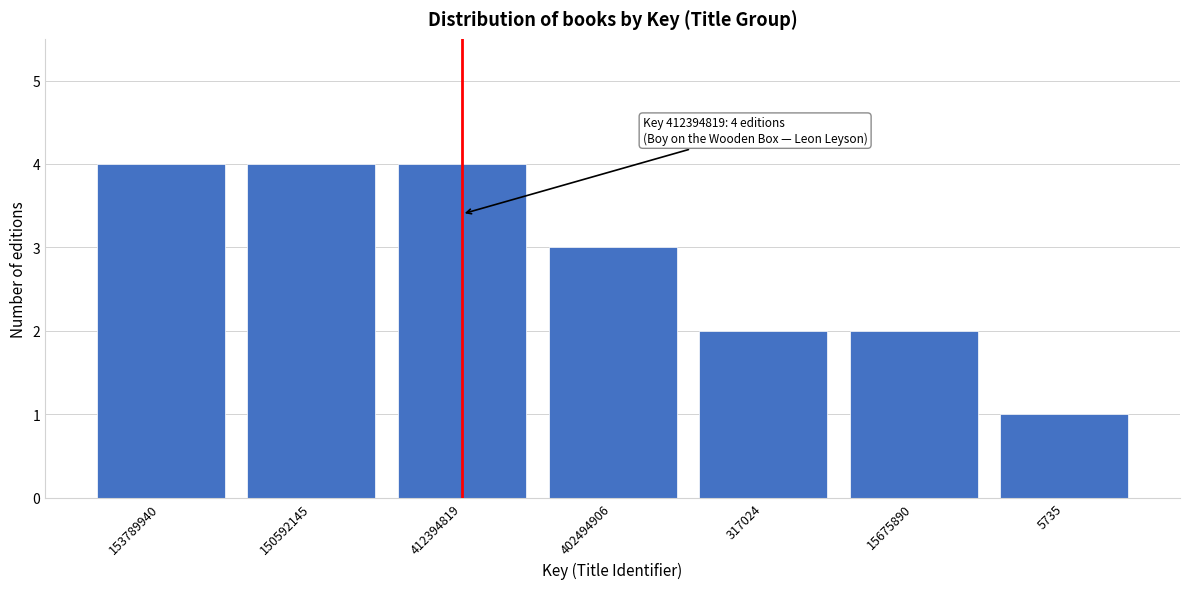

Reading left to right, what are all the values shown in this chart?

153789940=4	150592145=4	412394819=4	402494906=3	317024=2	15675890=2	5735=1